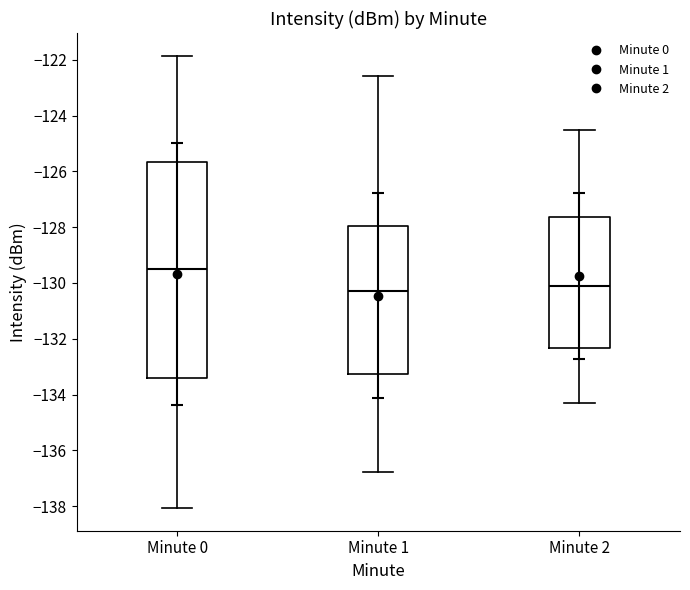

Reading left to right, transcribe this box plot: for each box, give where its median line is, the range the box spans, and where its two whiskers end, as read against the y-axis. The values are not printed on the chart, so give them approximately, as read against the axis.

Minute 0: median -129.6, box -133.4 to -125.6, whiskers -138.0 to -121.8
Minute 1: median -130.2, box -133.2 to -128.0, whiskers -136.8 to -122.6
Minute 2: median -130.0, box -132.4 to -127.6, whiskers -134.2 to -124.4